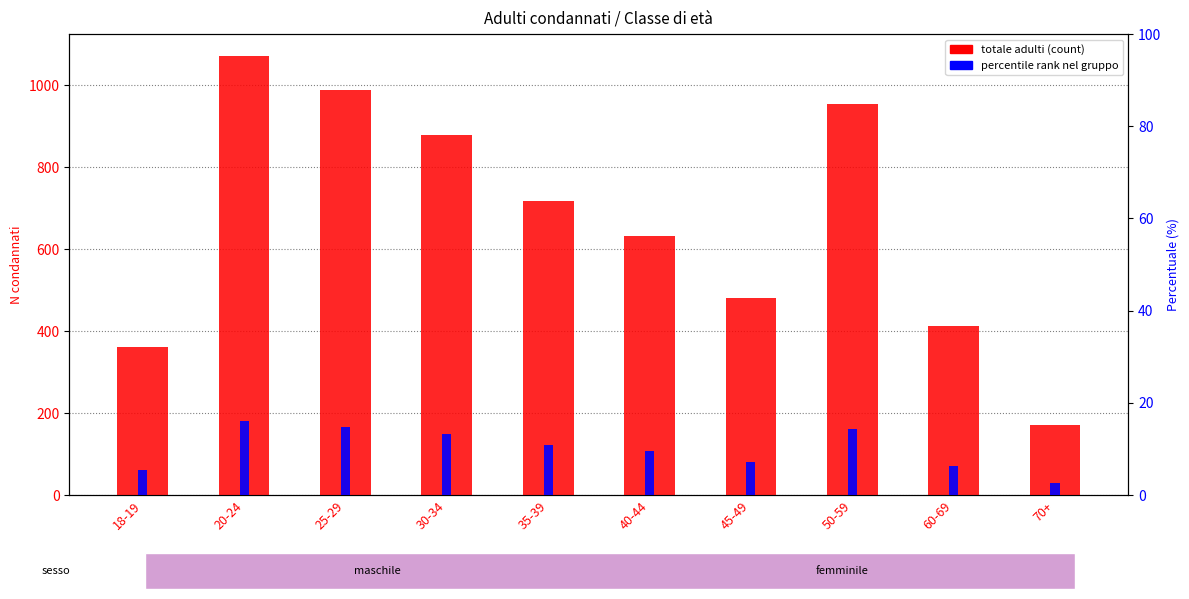

Reading left to right, what are all the values shown in this chart?

totale adulti (count): 18-19=361.0	20-24=1071.0	25-29=988.0	30-34=879.0	35-39=717.0	40-44=632.0	45-49=480.0	50-59=954.0	60-69=412.0	70+=172.0
percentile rank within age group: 18-19=5.4	20-24=16.1	25-29=14.8	30-34=13.2	35-39=10.8	40-44=9.5	45-49=7.2	50-59=14.3	60-69=6.2	70+=2.6